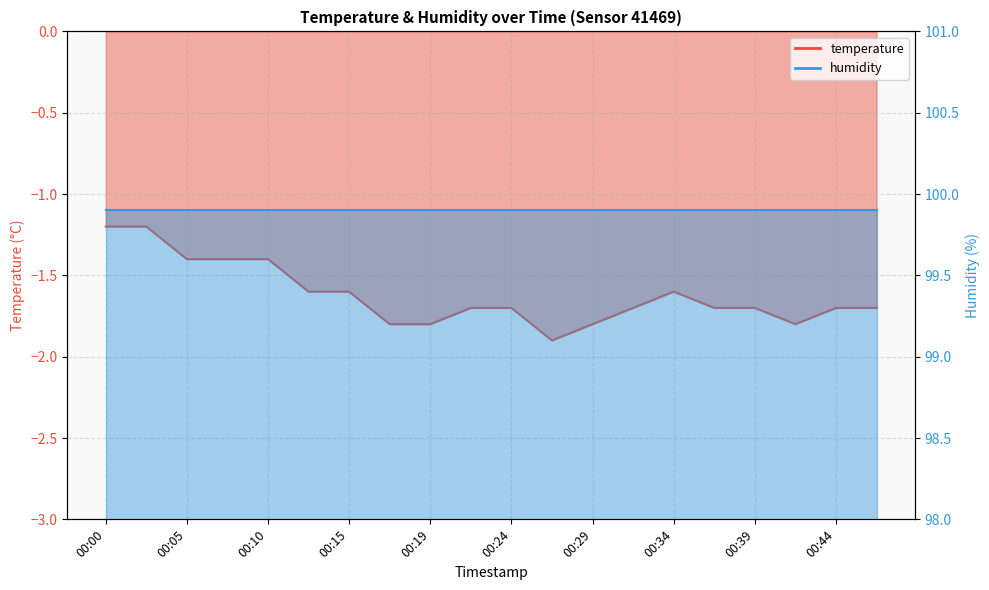

At which category does the chart reach its peak across all series?

00:00